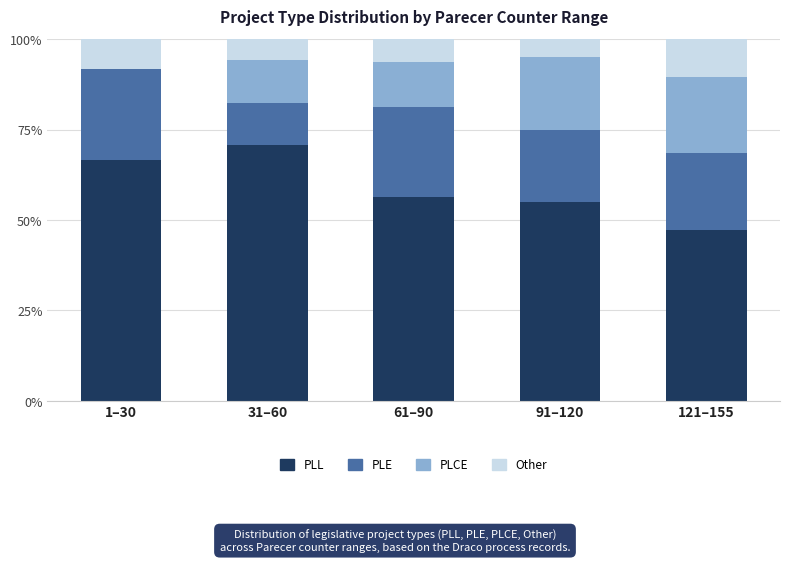

What are all the series names shown in the legend?

PLL, PLE, PLCE, Other